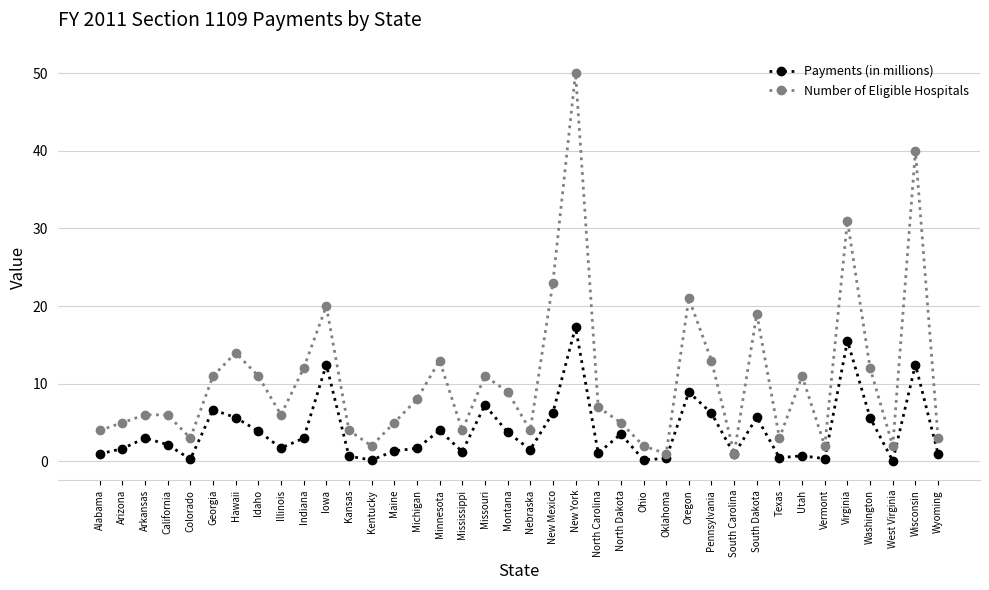

What is the label of the 19th point from the left?

Montana